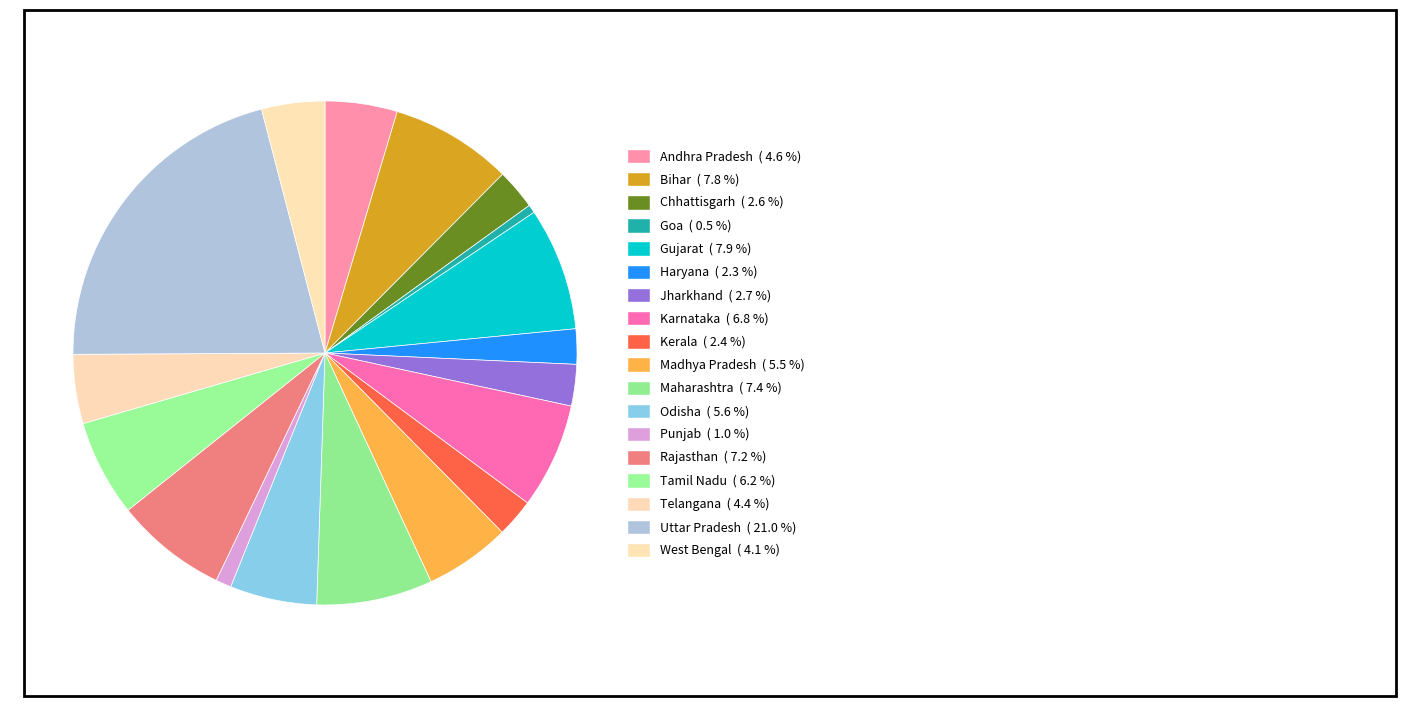

Does West Bengal account for over 50% of the chart?

No